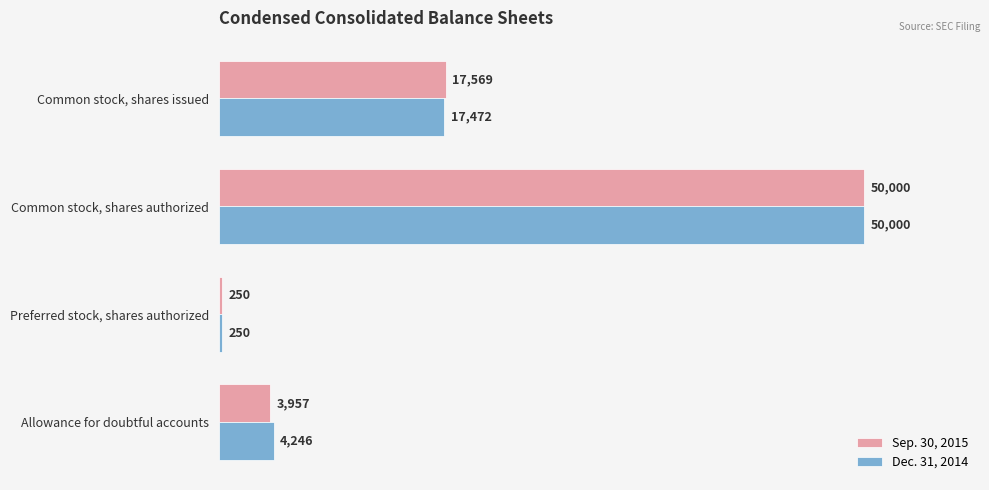

How many data points does each series have?

4